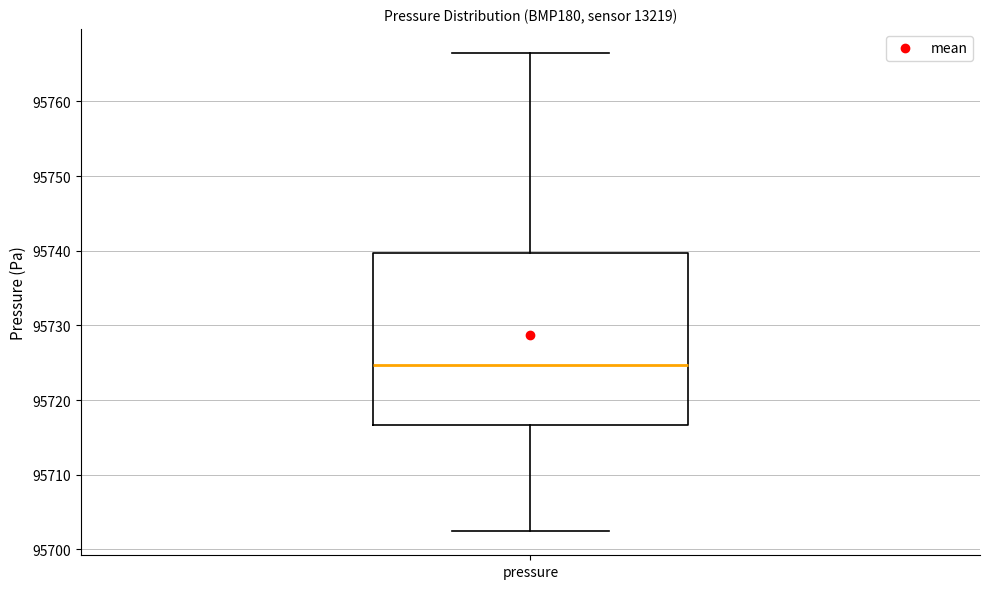

Read this box plot against the y-axis: the position of the median line, the range covered by the box, and the ends of both whiskers. The values are not printed on the chart, so give them approximately, as read against the axis.

median 95725, box 95717 to 95740, whiskers 95702 to 95767